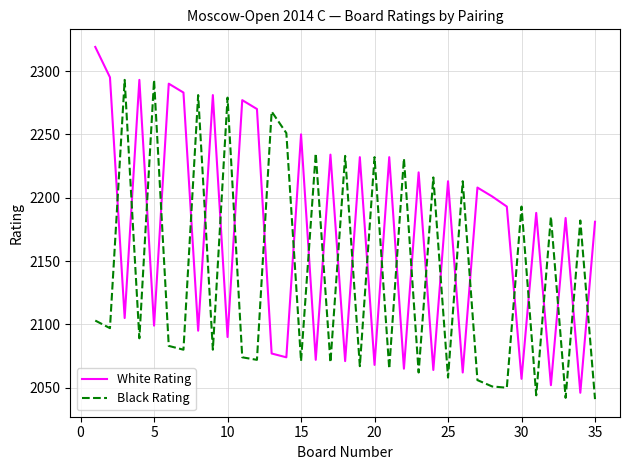

What is the average value of the White Rating series?

2170